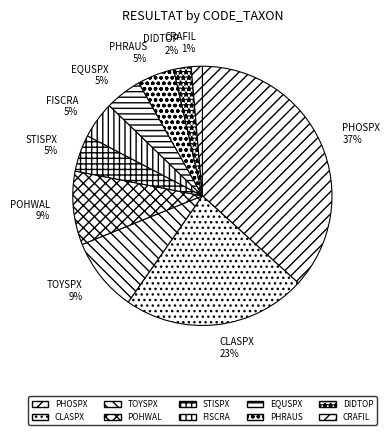

Does any single category account for the majority?

No